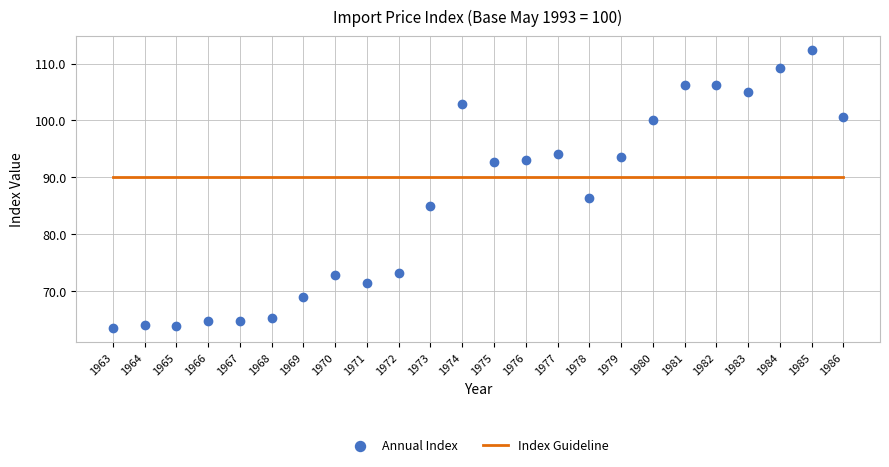

What is the range of Y values (max minus min)?

48.9